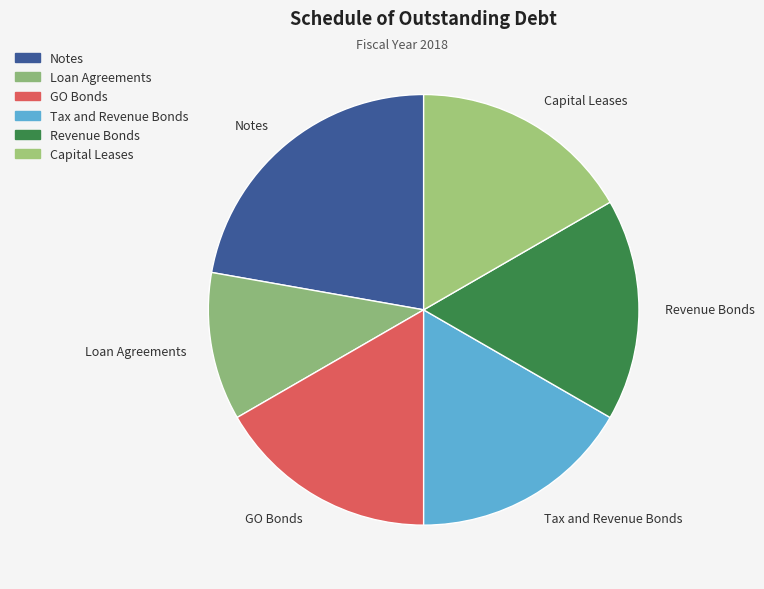

Is it true that Notes is 10% of the pie?

False